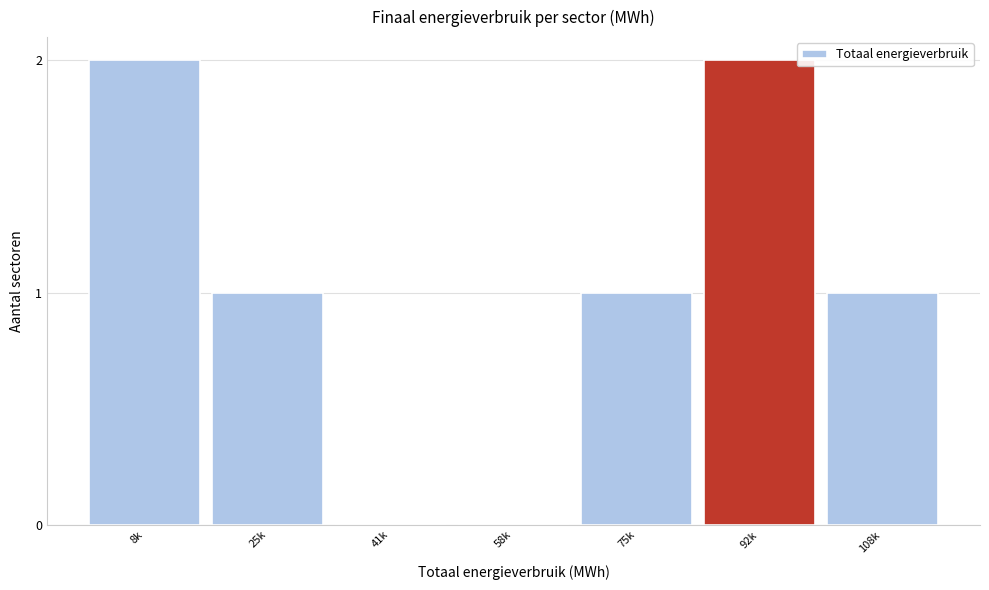

Reading left to right, list all the values displayed in this chart.

8k=2	25k=1	41k=0	58k=0	75k=1	92k=2	108k=1